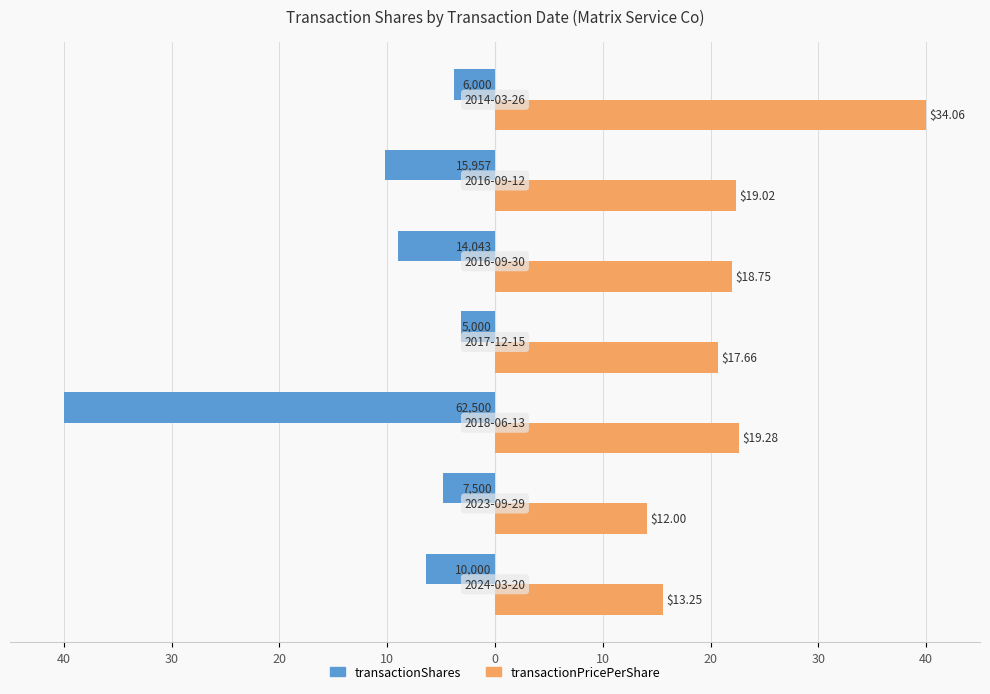

What are all the series names shown in the legend?

transactionShares, transactionPricePerShare